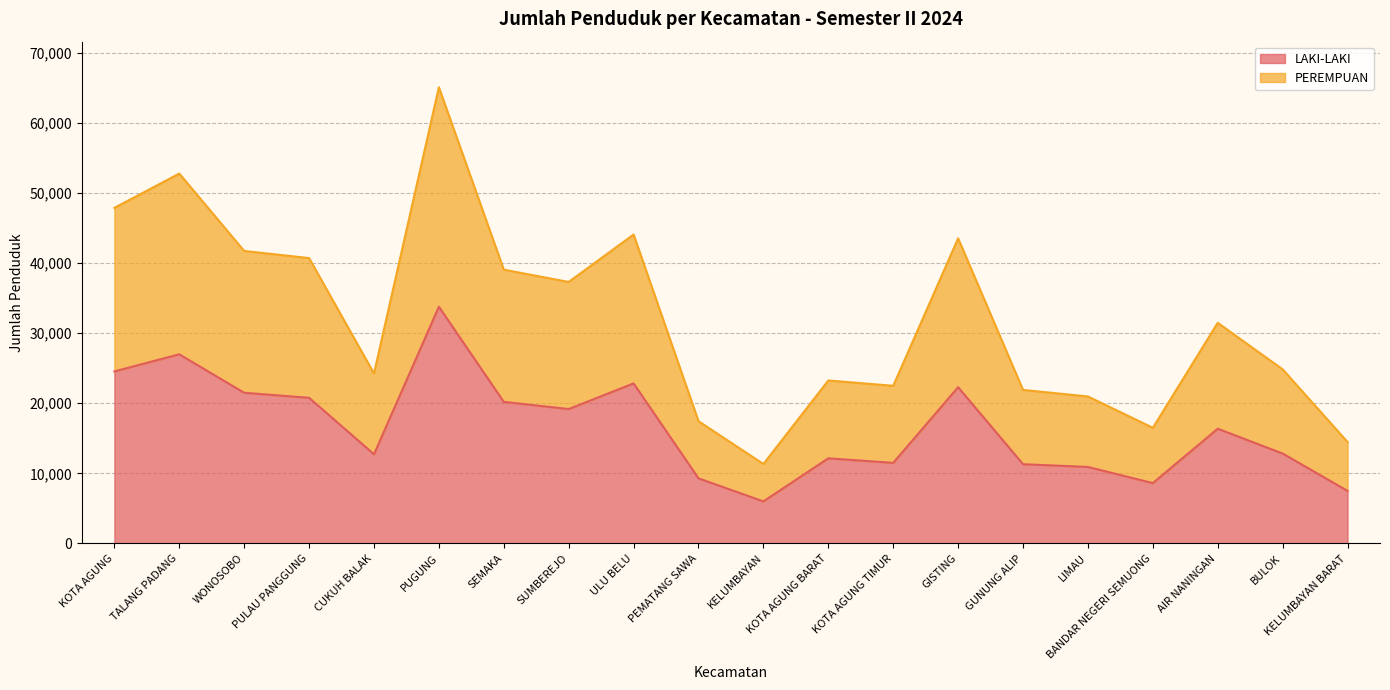

Does the chart have visible grid lines?

Yes